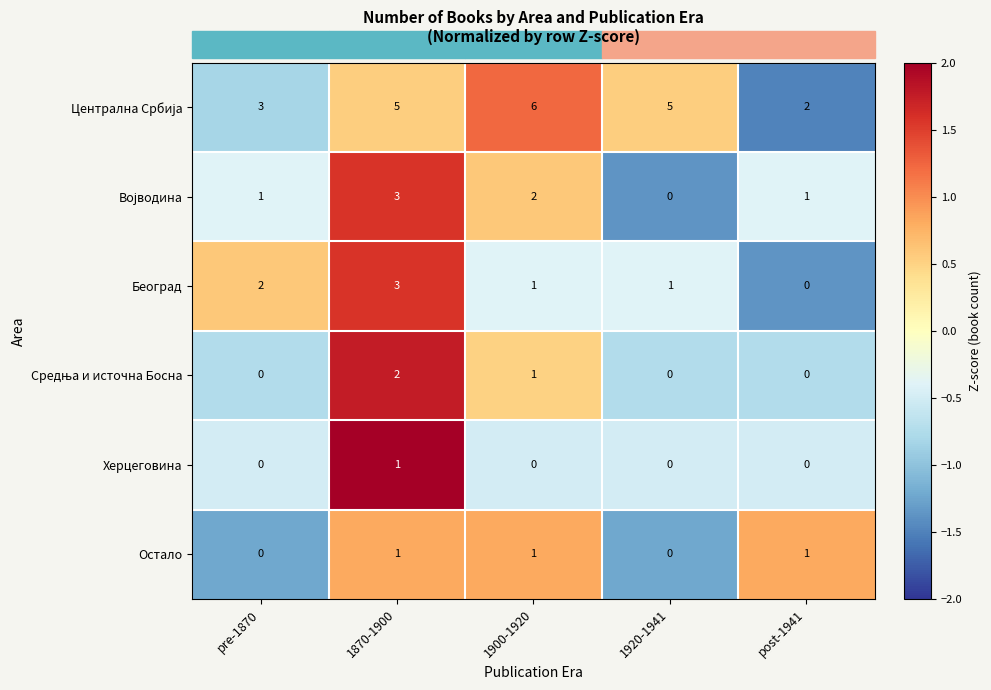

Count the Остало values in the range 0 to 1.

5